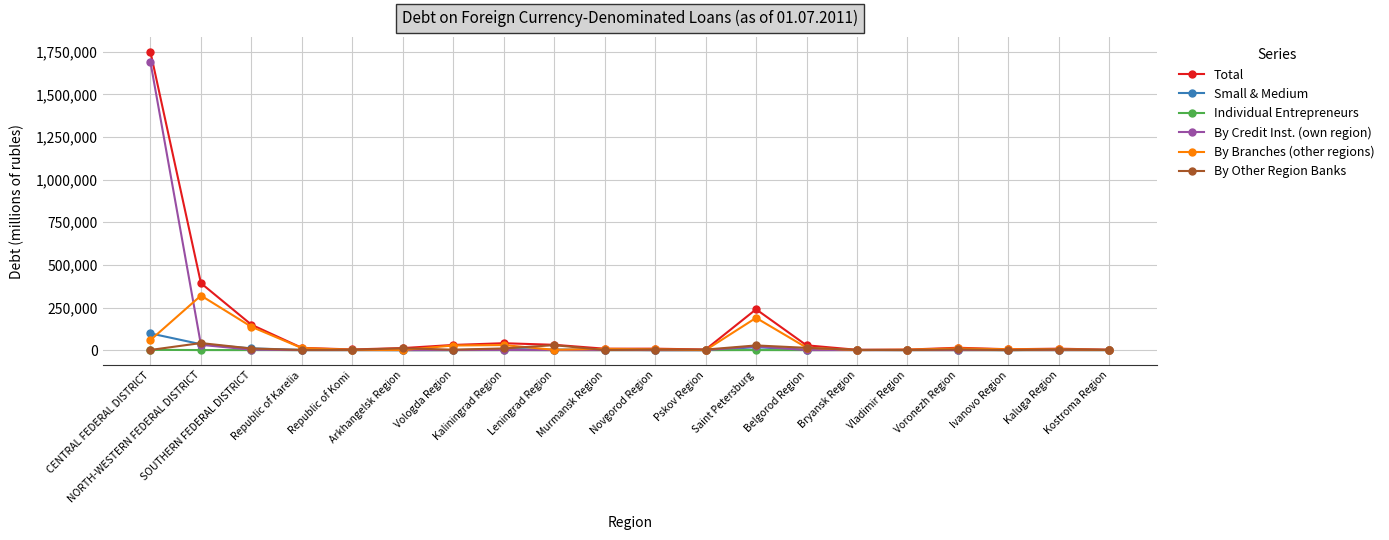

True or false: Small & Medium has more than 1 interior local peaks.

True